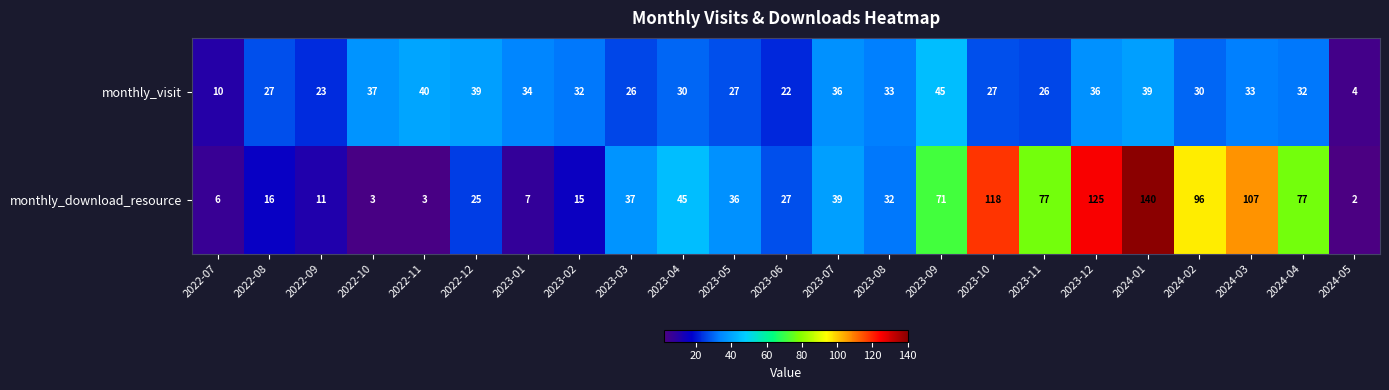

Which series changed the most between 2022-10 and 2023-11?

monthly_download_resource